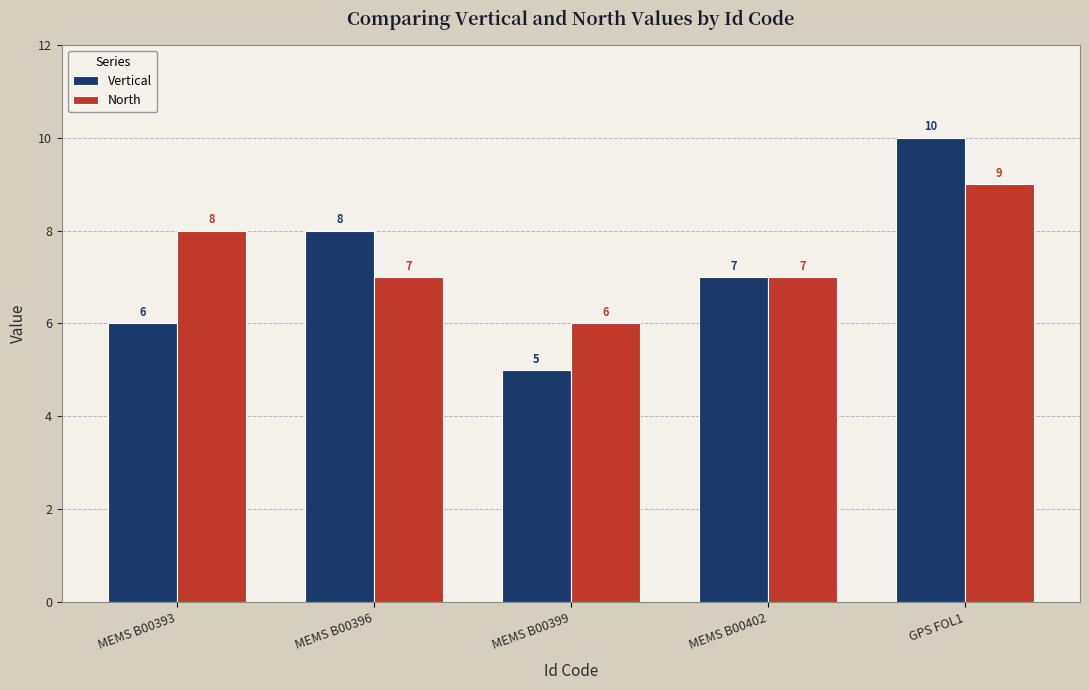

How many values in the Vertical series are below 7?

2